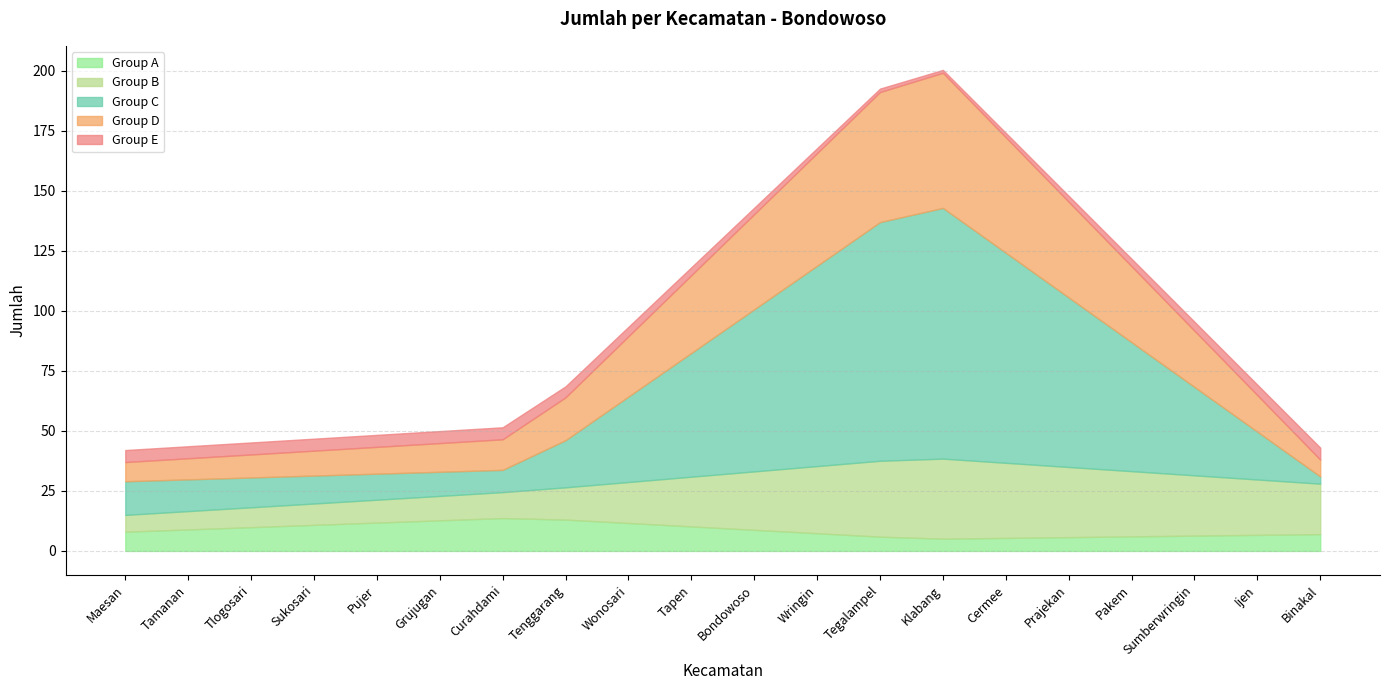

What position from the left is Tamanan?

2